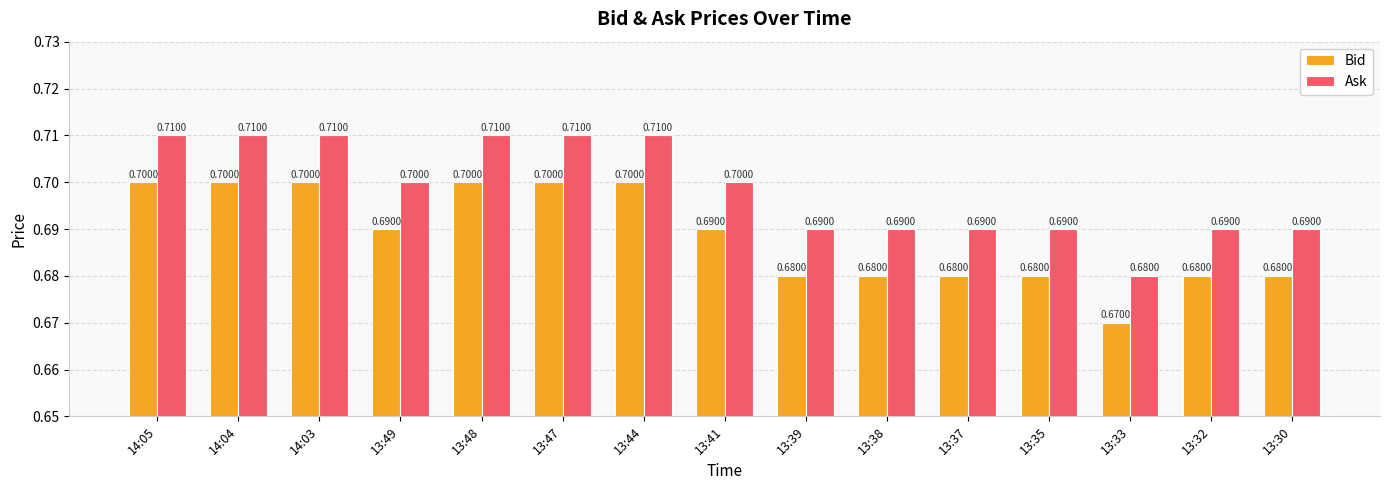

Reading left to right, what are all the values shown in this chart?

Bid: 0.7	0.7	0.7	0.7	0.7	0.7	0.7	0.7	0.7	0.7	0.7	0.7	0.7	0.7	0.7
Ask: 0.7	0.7	0.7	0.7	0.7	0.7	0.7	0.7	0.7	0.7	0.7	0.7	0.7	0.7	0.7